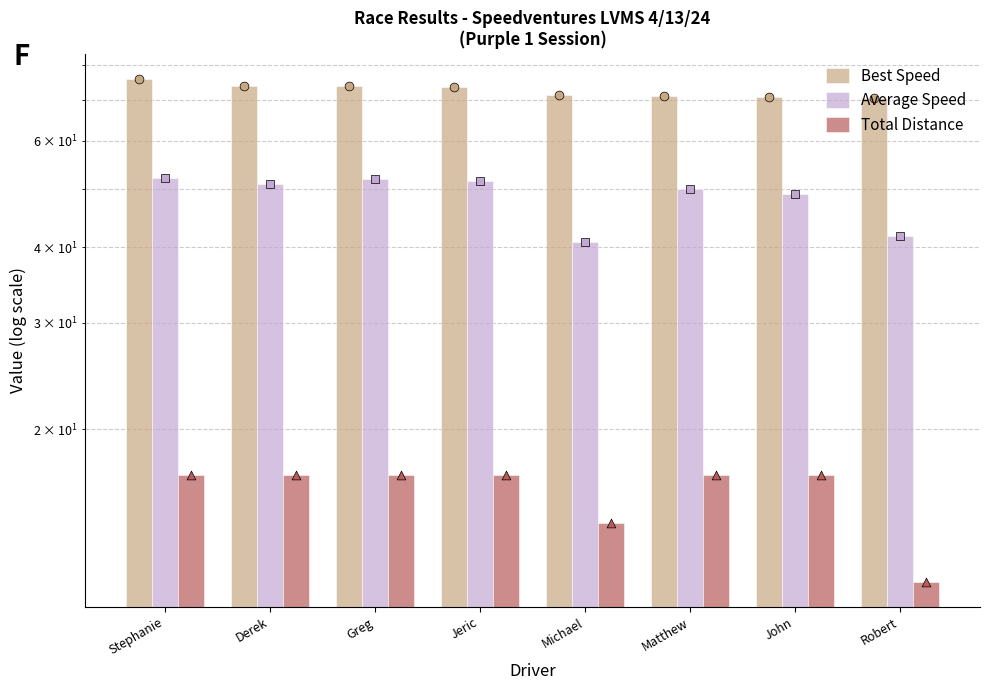

Which series reaches the maximum Y coordinate?

Best Speed